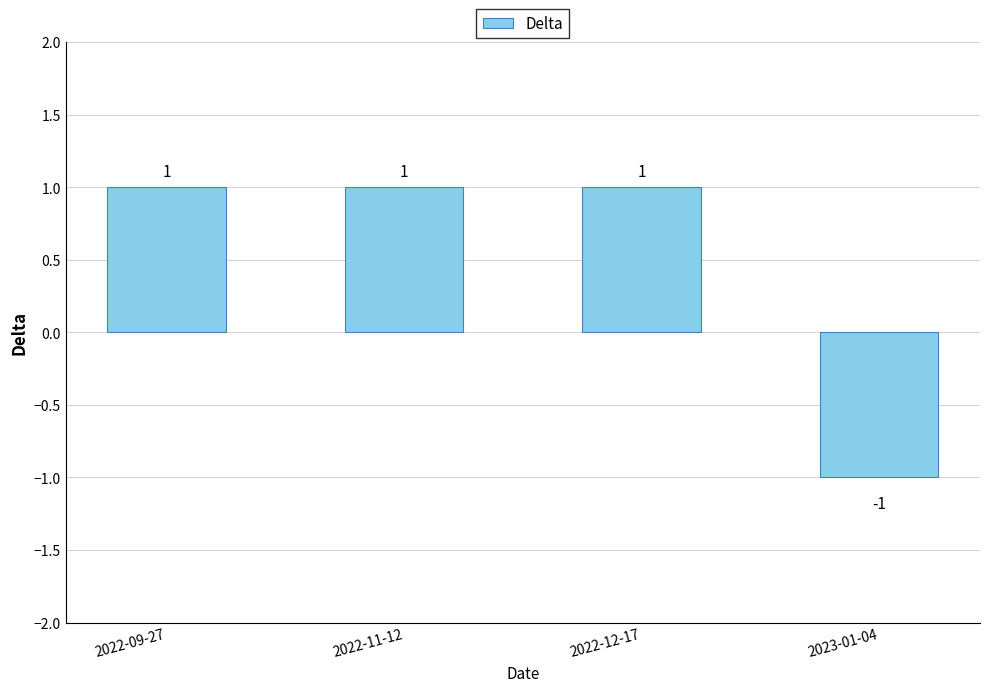

What is the label of the 4th bar from the right?

2022-09-27